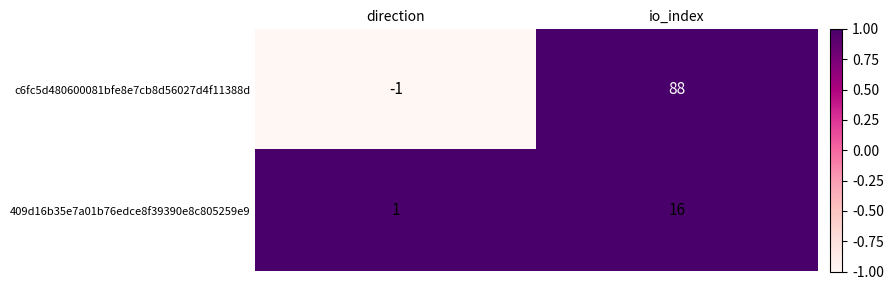

At how many categories does at least one series exceed 76?

1